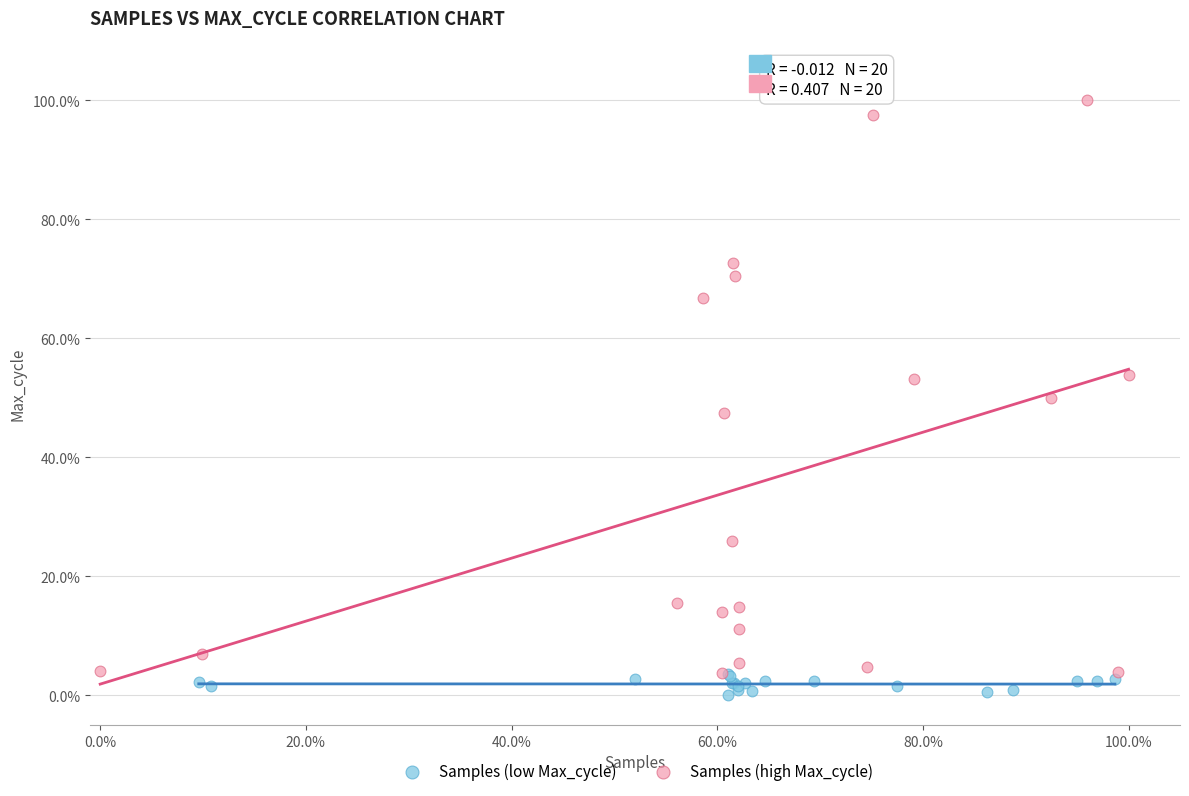

Which series reaches the maximum Y coordinate?

Samples (high Max_cycle)